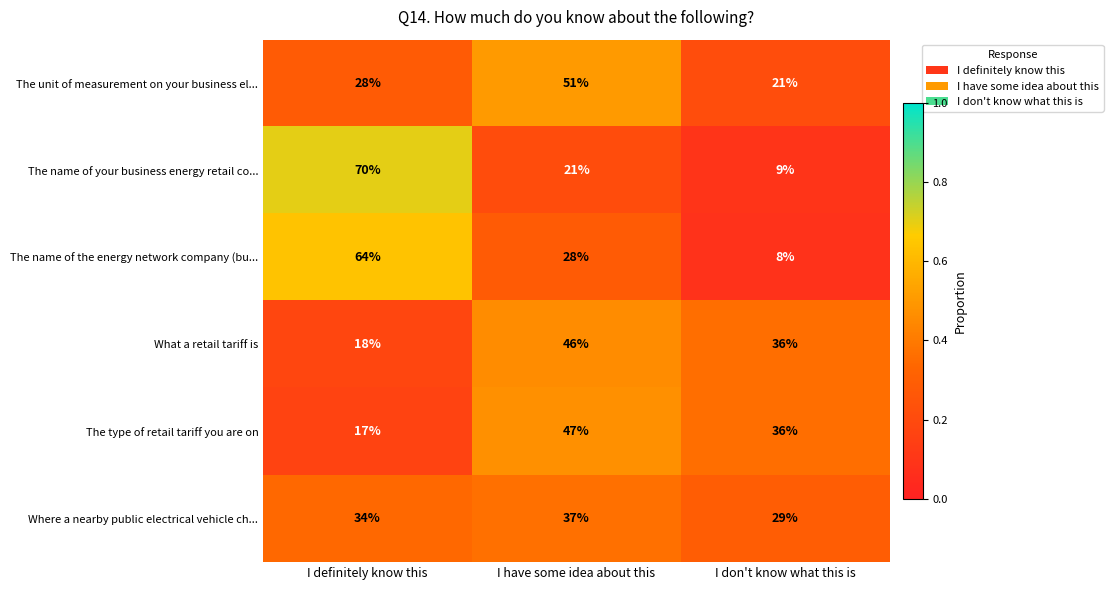

The value of The unit of measurement on your business el... at I don't know what this is is 21. True or false?

True